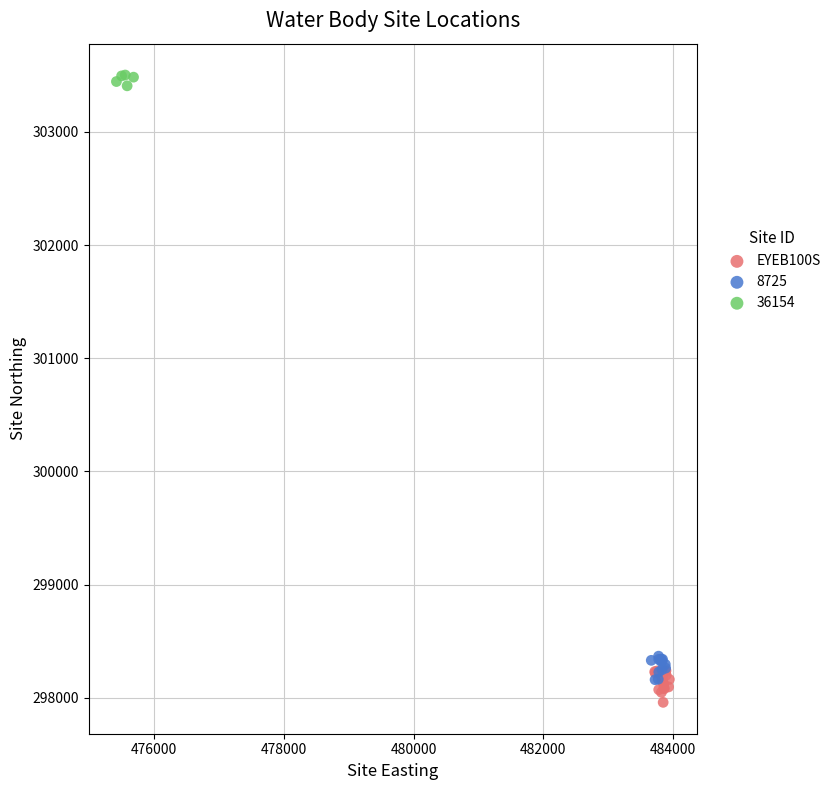

Which series reaches the maximum Y coordinate?

36154